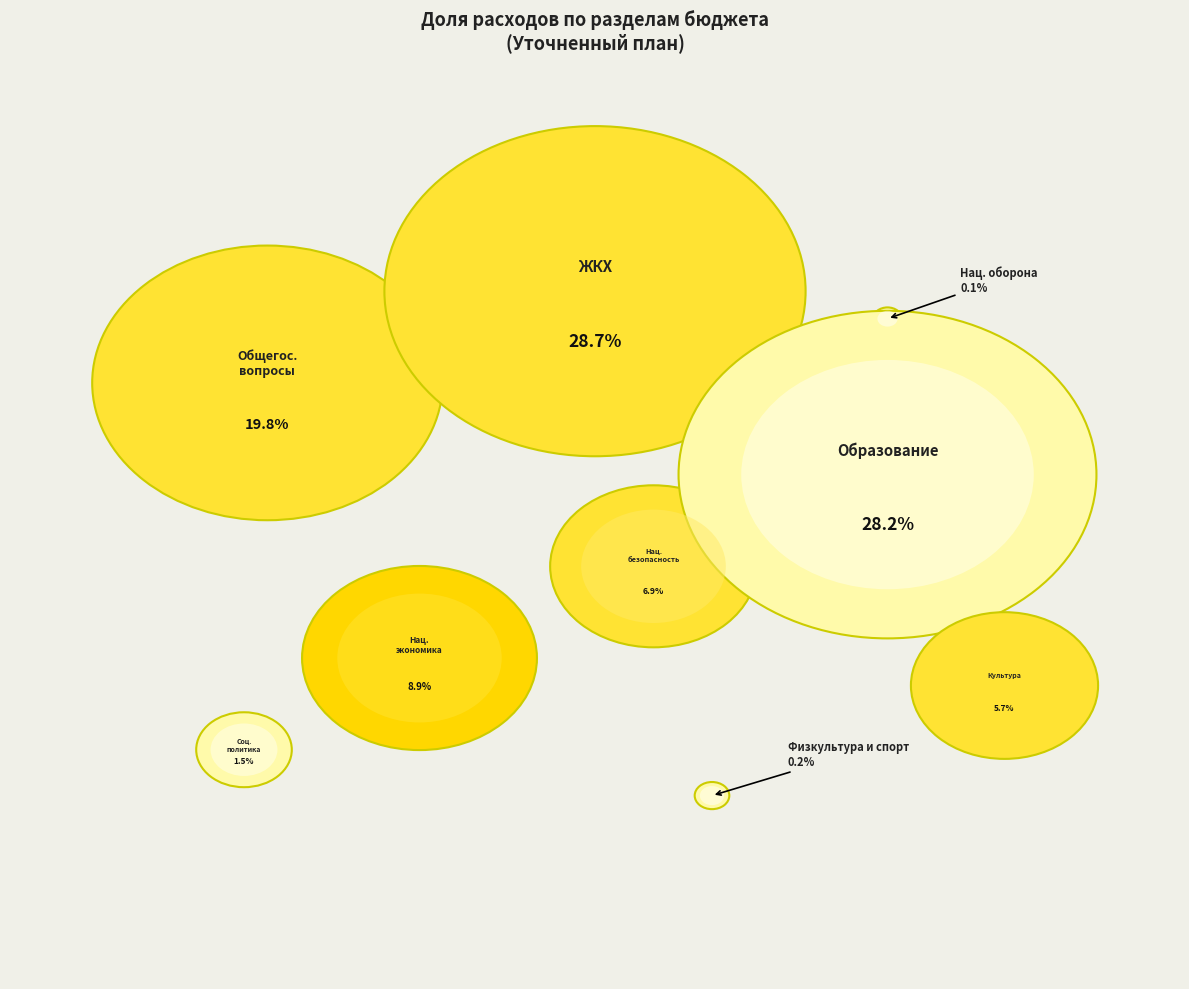

Is there any slice that represents more than half of the pie?

No